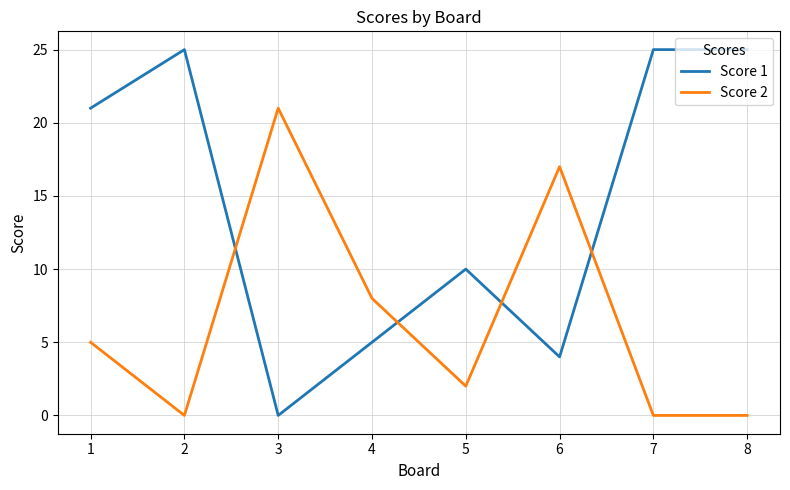

How many values in the Score 2 series are below 5?

4